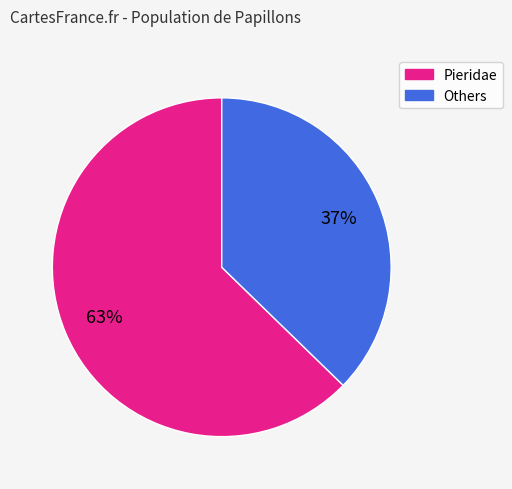

Is there a majority slice in this chart?

Yes